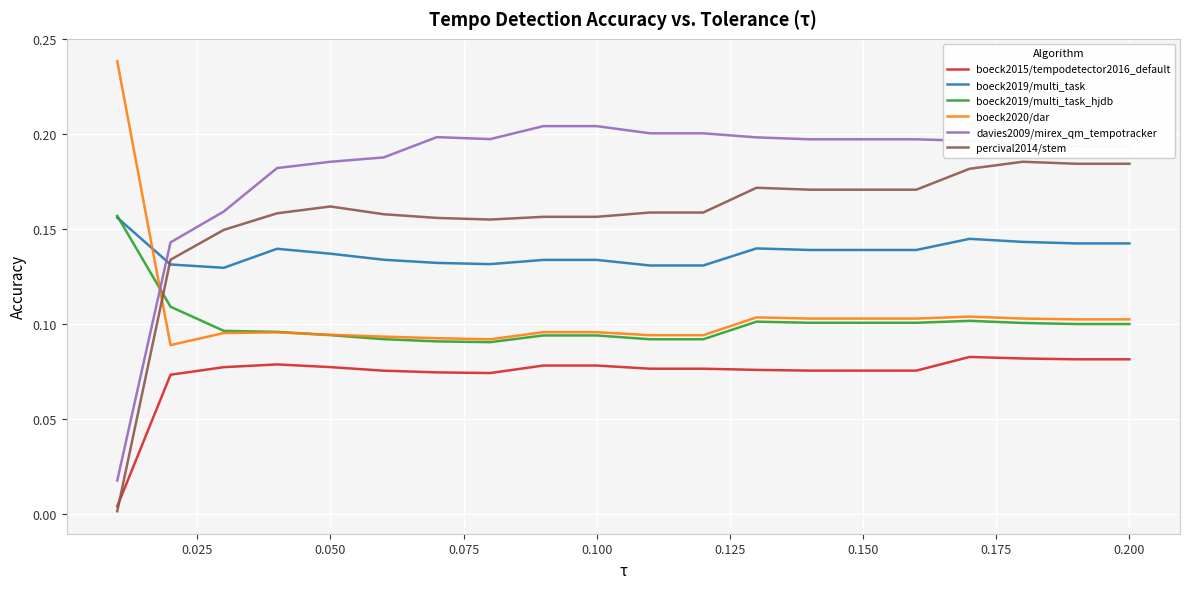

What are all the series names shown in the legend?

boeck2015/tempodetector2016_default, boeck2019/multi_task, boeck2019/multi_task_hjdb, boeck2020/dar, davies2009/mirex_qm_tempotracker, percival2014/stem